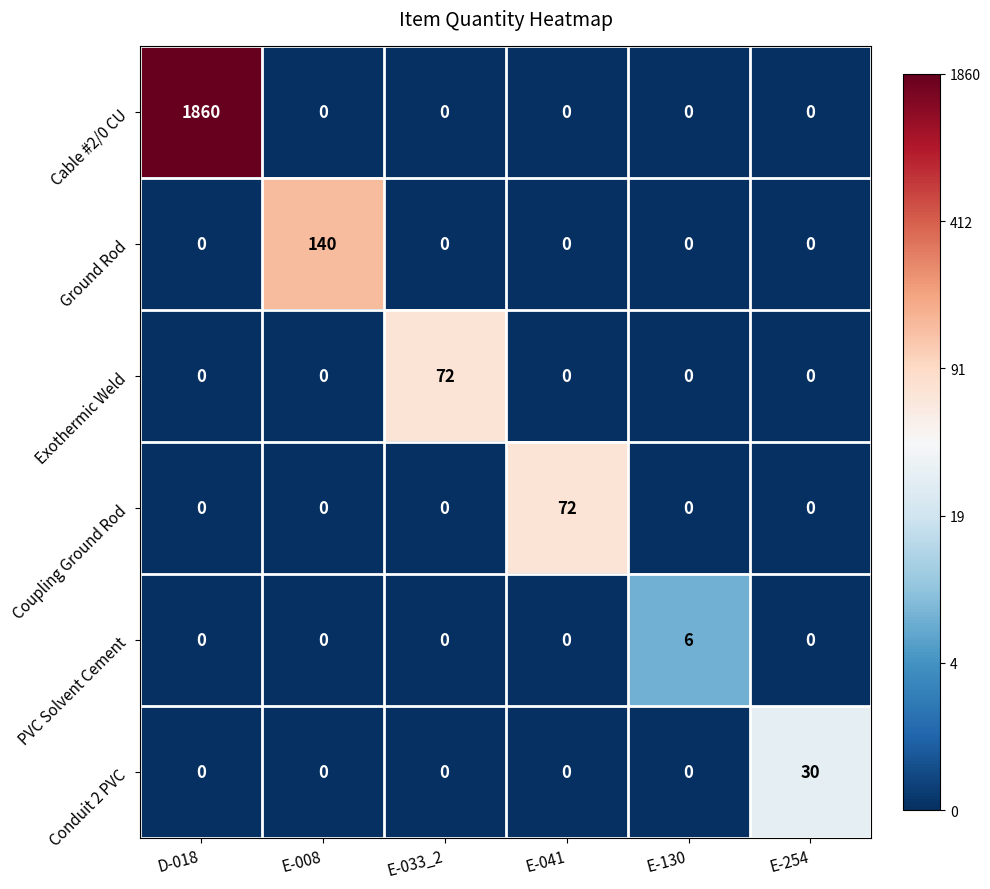

Between D-018 and E-254, which series saw the biggest shift?

Cable #2/0 CU